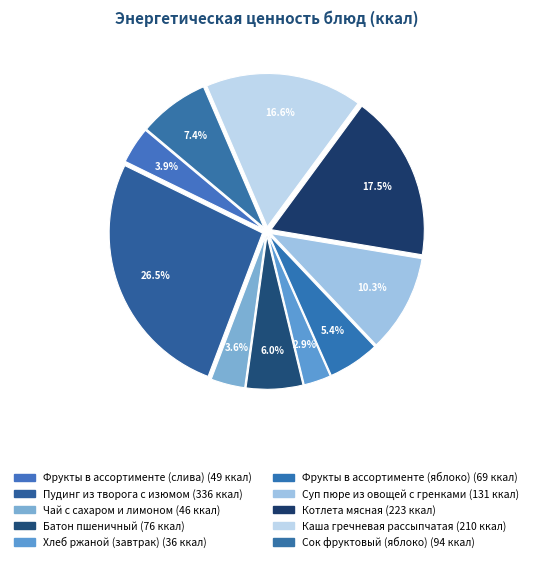

Is there any slice that represents more than half of the pie?

No